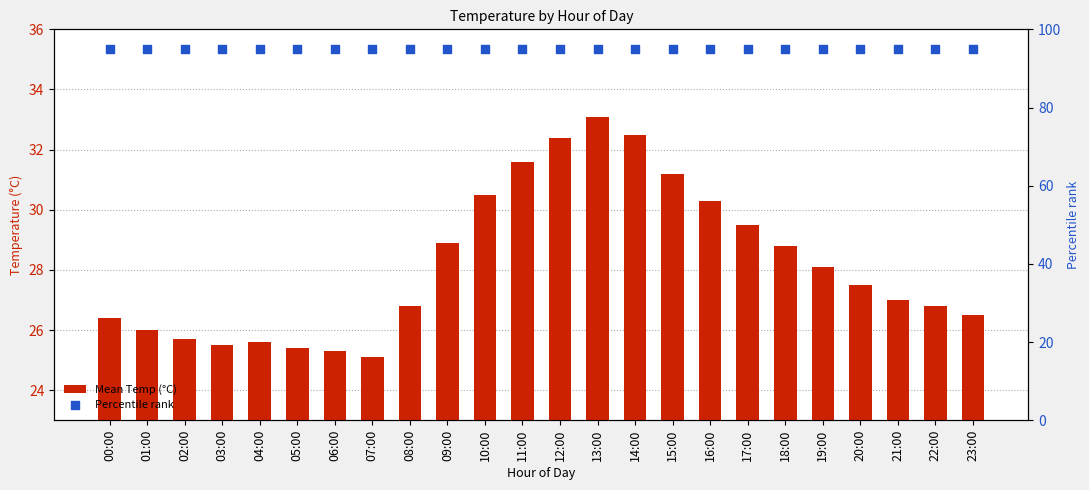

Which series has the largest total across all categories?

Percentile rank